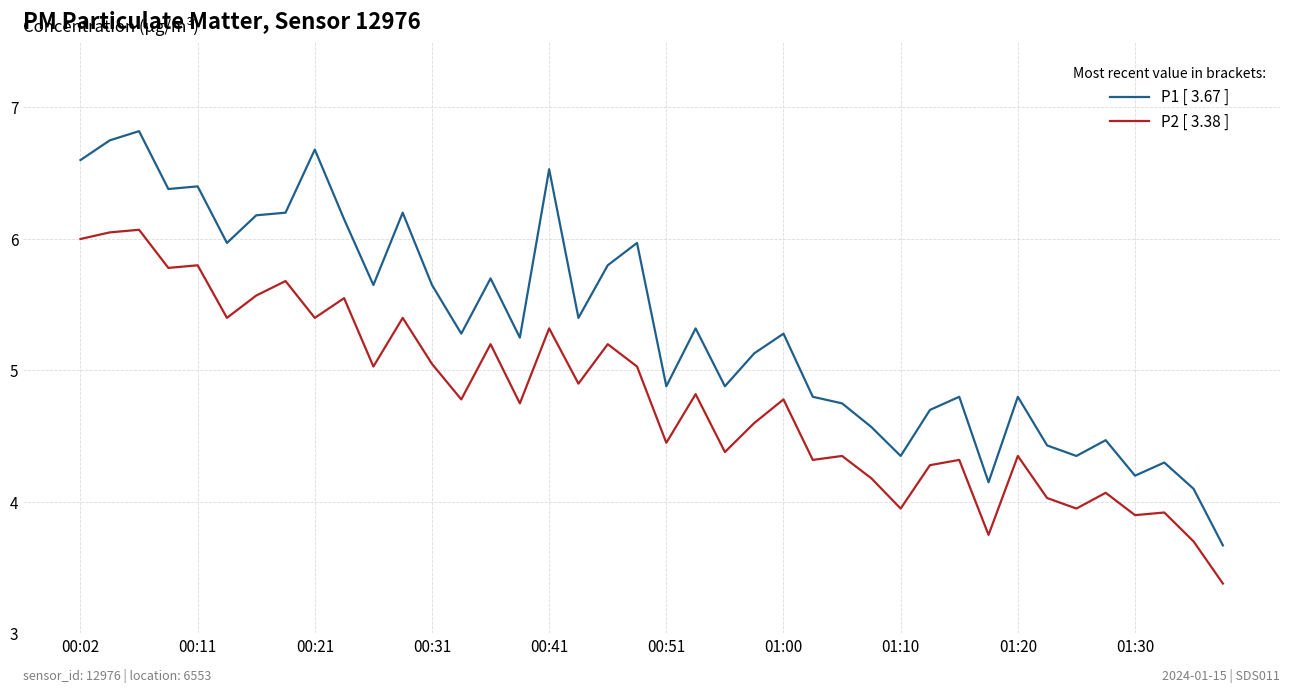

What is the lowest value of the P1 [ 3.67 ] series?

3.7